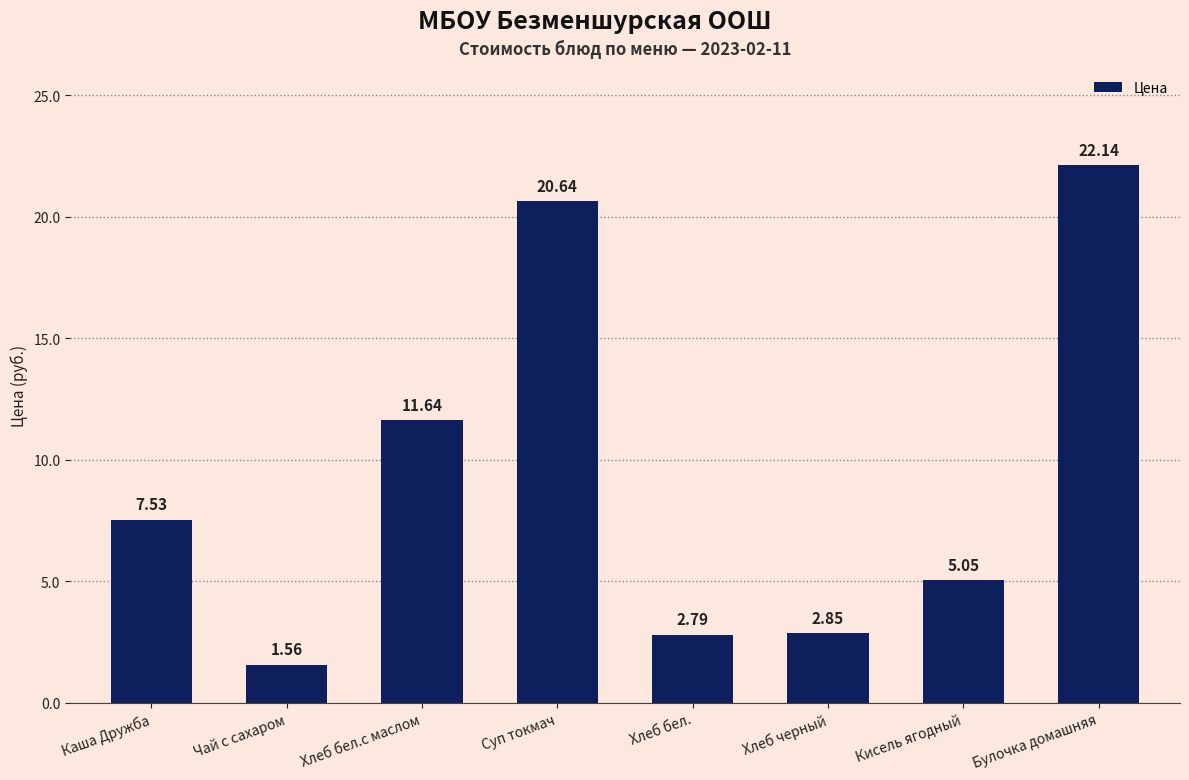

What is the average value?

9.3